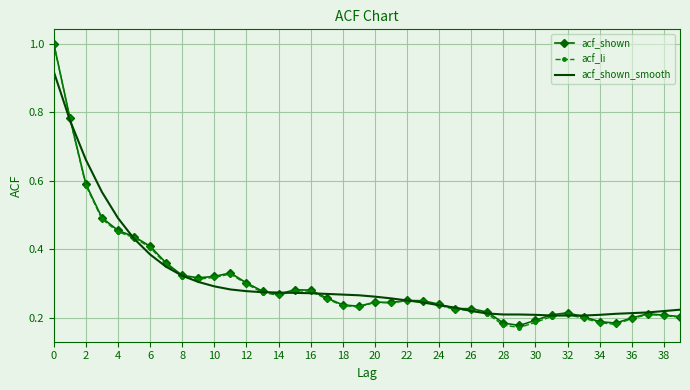

How many acf_shown_smooth values are between 0 and 1?

40